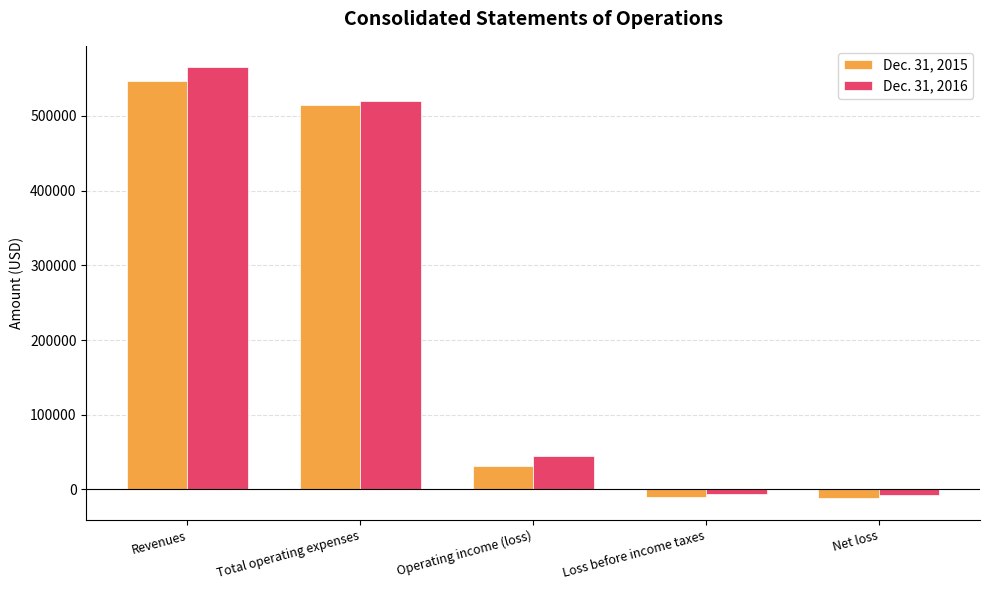

What is the value of the Dec. 31, 2015 bar at the 4th from the left?

-10430